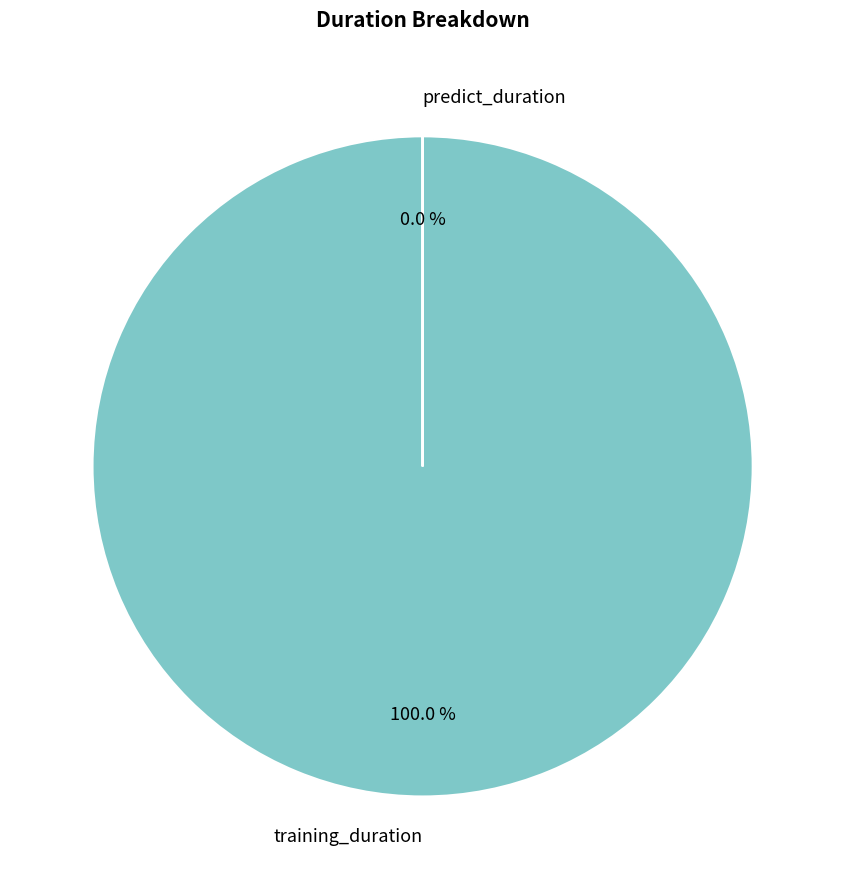

Rank the categories by value from lowest to highest.

predict_duration, training_duration